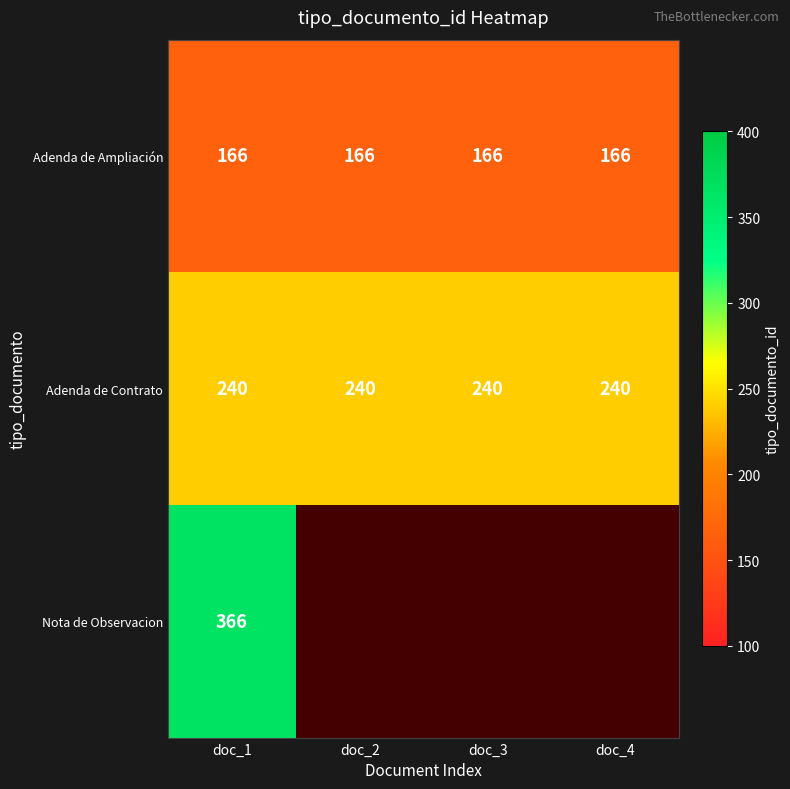

What is the approximate value of Adenda de Contrato at doc_1?

240